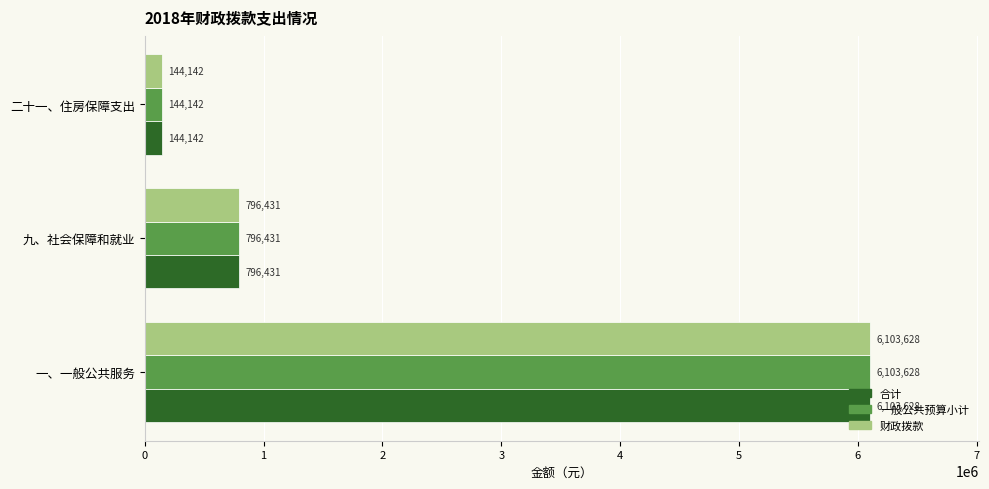

What is the lowest value of the 一般公共预算小计 series?

144142.2